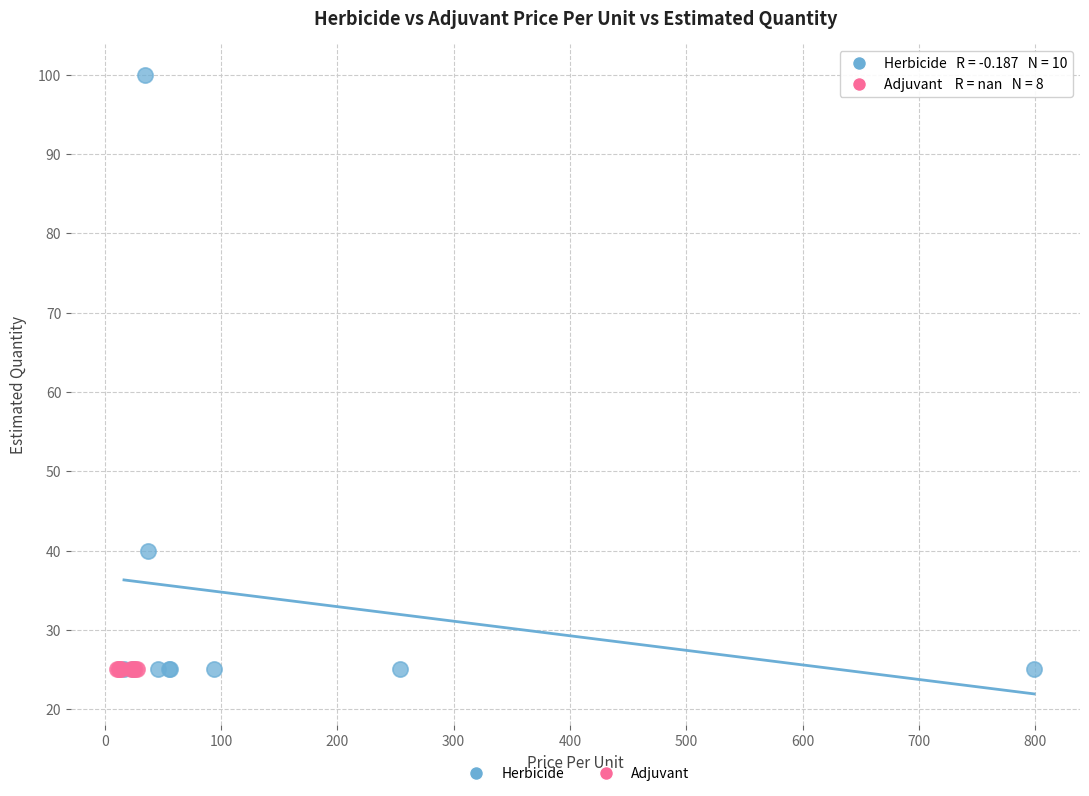

Which series contains the highest Y value?

Herbicide